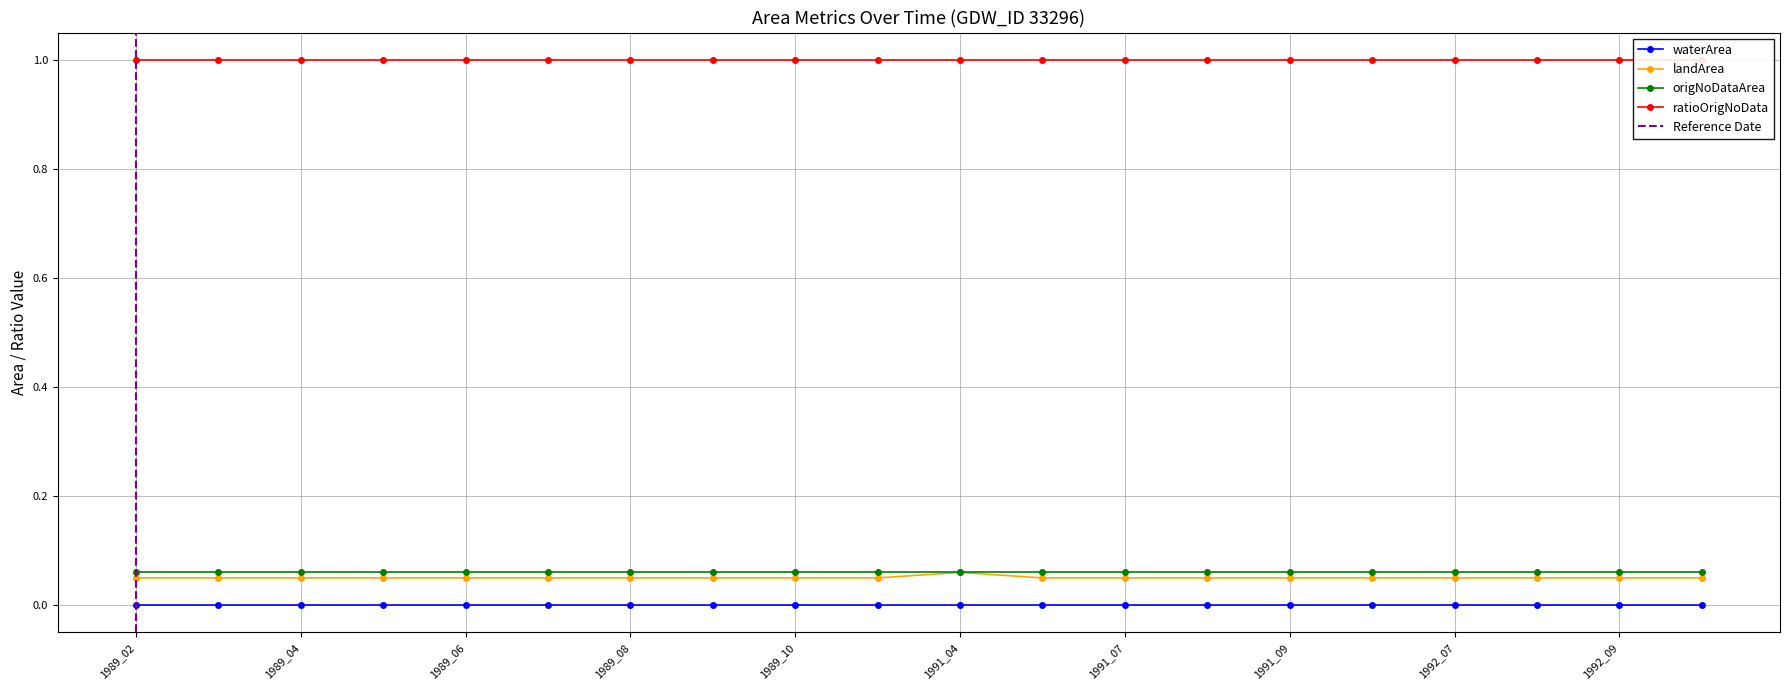

What is the highest value of the origNoDataArea series?

0.1